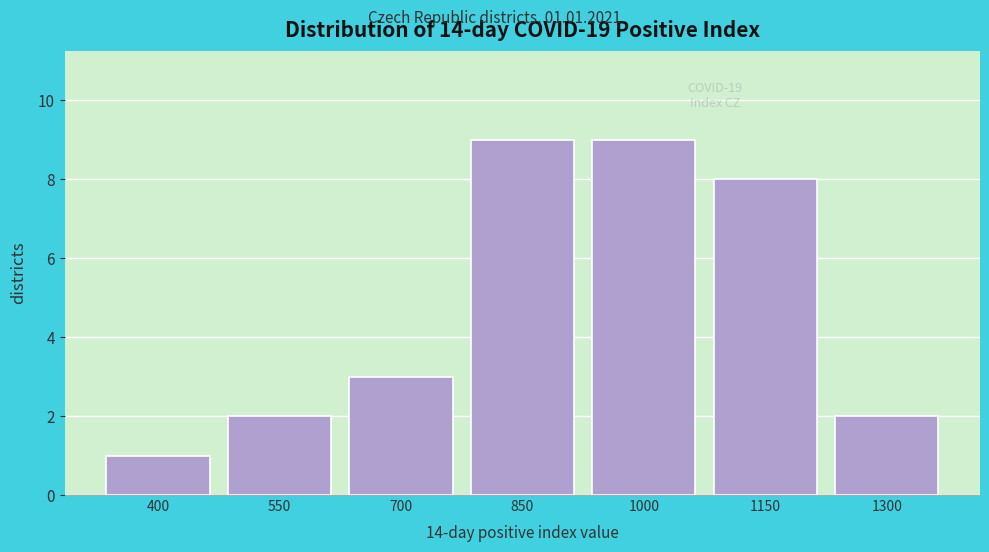

Reading left to right, what are all the values shown in this chart?

1	2	3	9	9	8	2